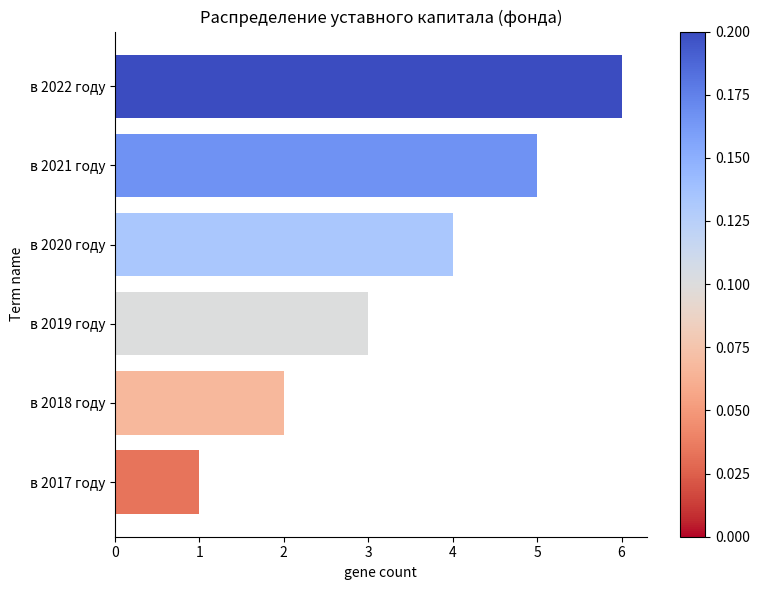

What is the change in value from в 2017 году to в 2021 году?

+4